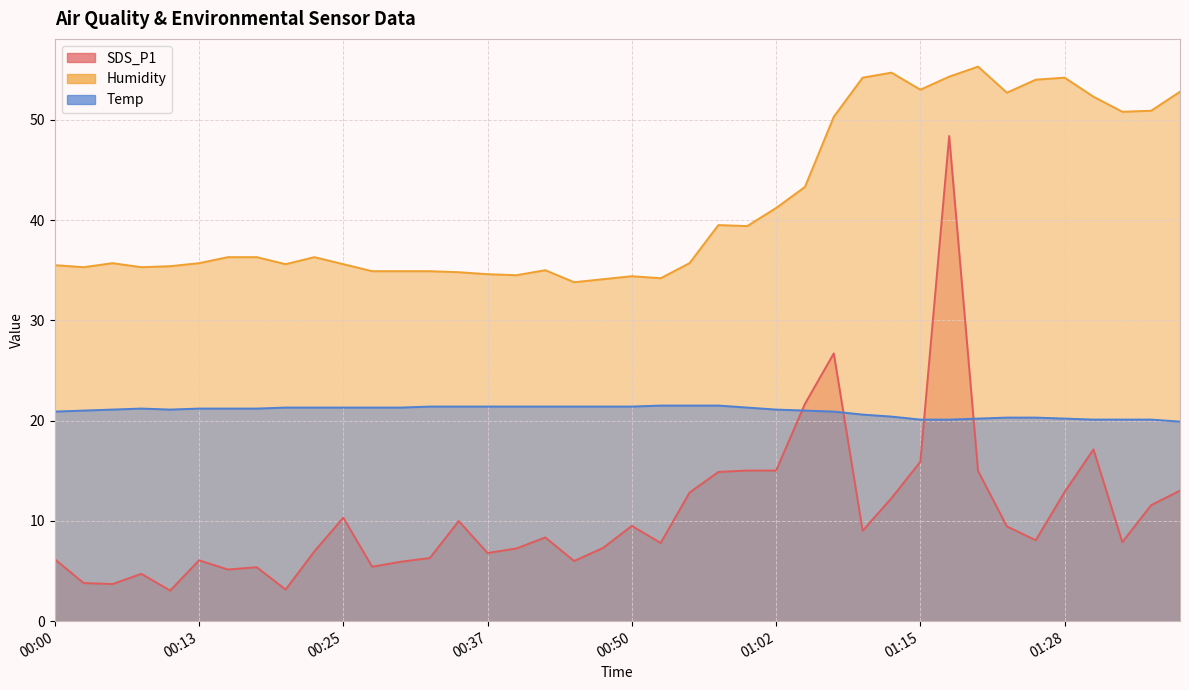

How many interior local valleys does the Humidity series have?

10